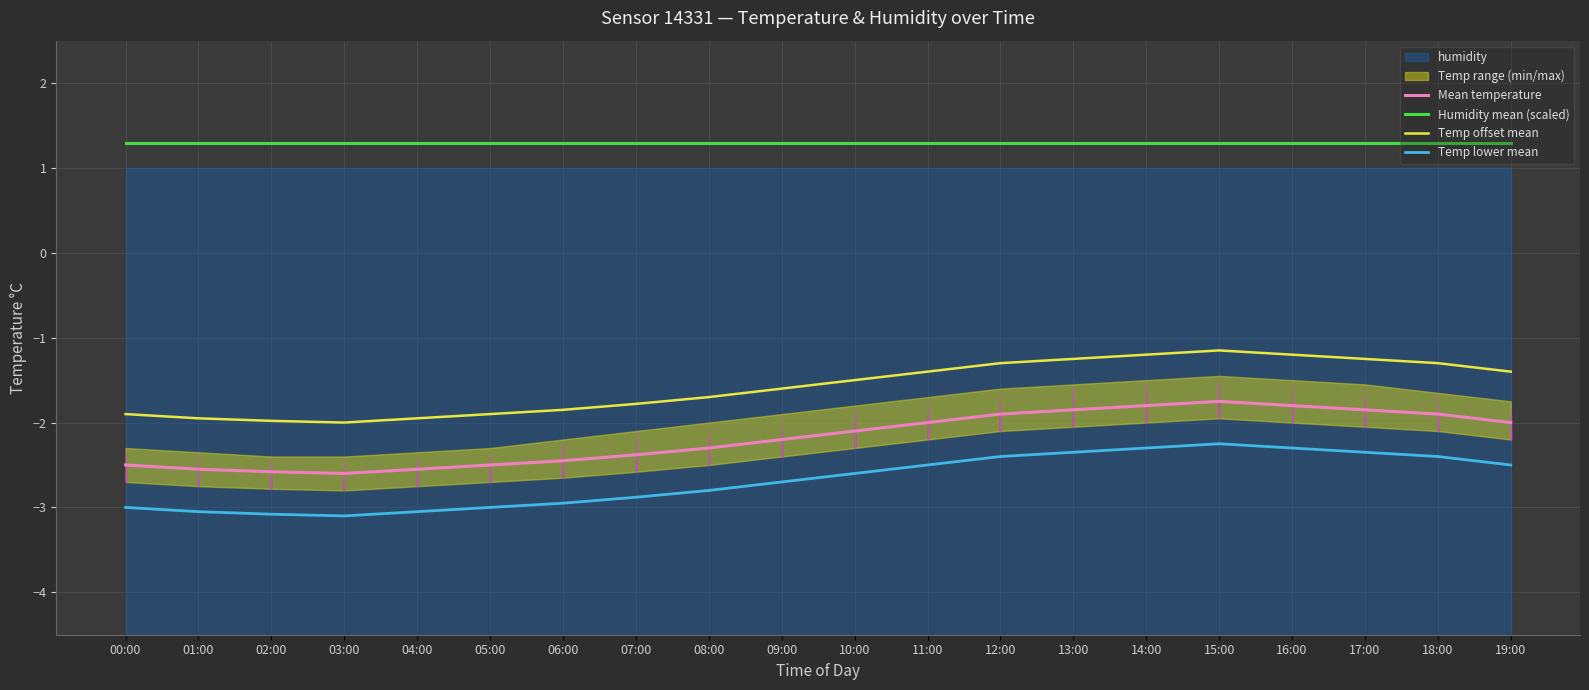

Between 06:00 and 15:00, which series saw the biggest shift?

Mean temperature